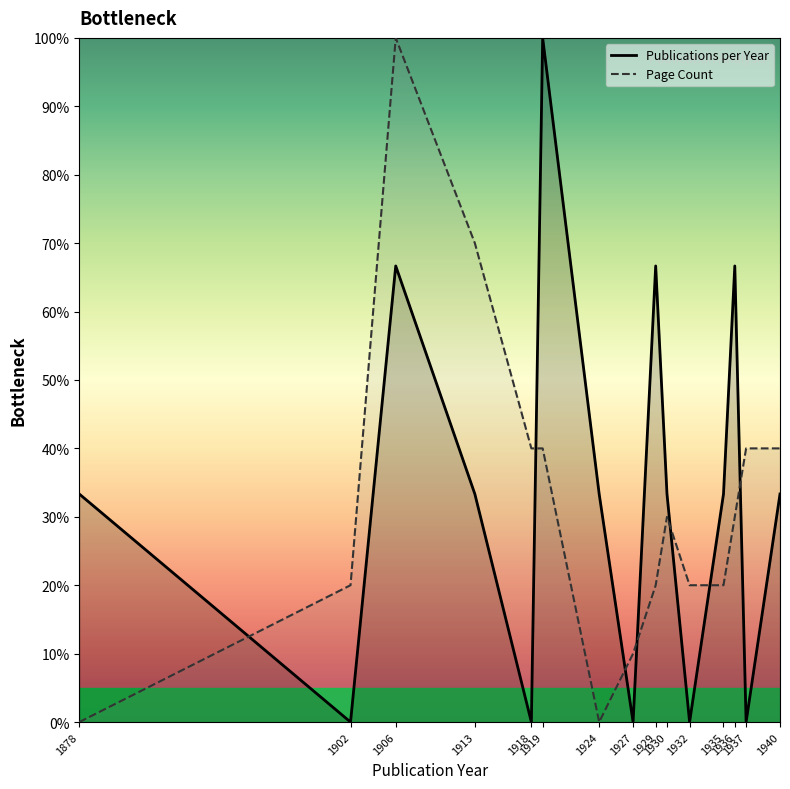

Between which two adjacent categories do Page Count and Publications per Year first intersect?

1878 and 1902